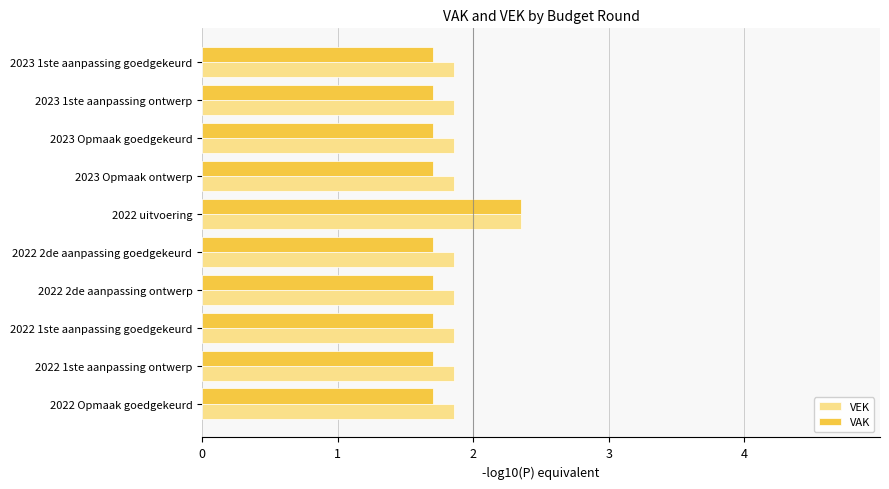

What is the sum of all VAK values?

17.7